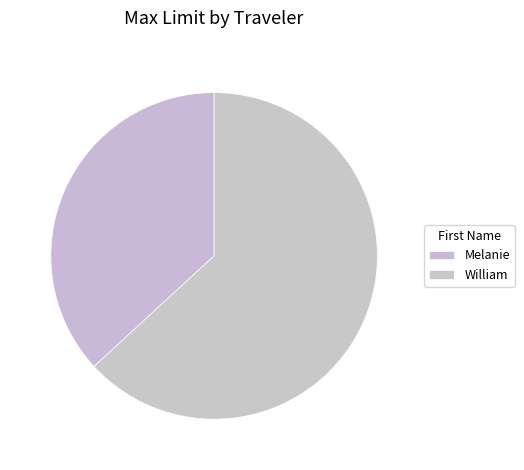

Which slice represents more than half of the pie?

William